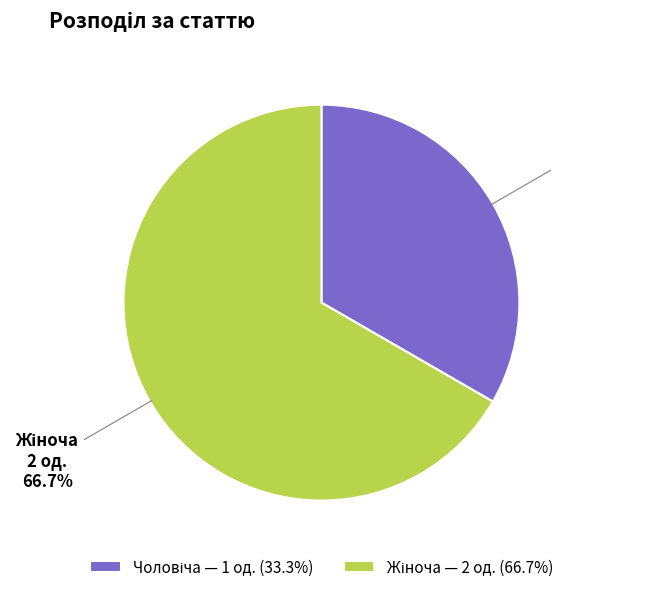

Does any single category account for the majority?

Yes